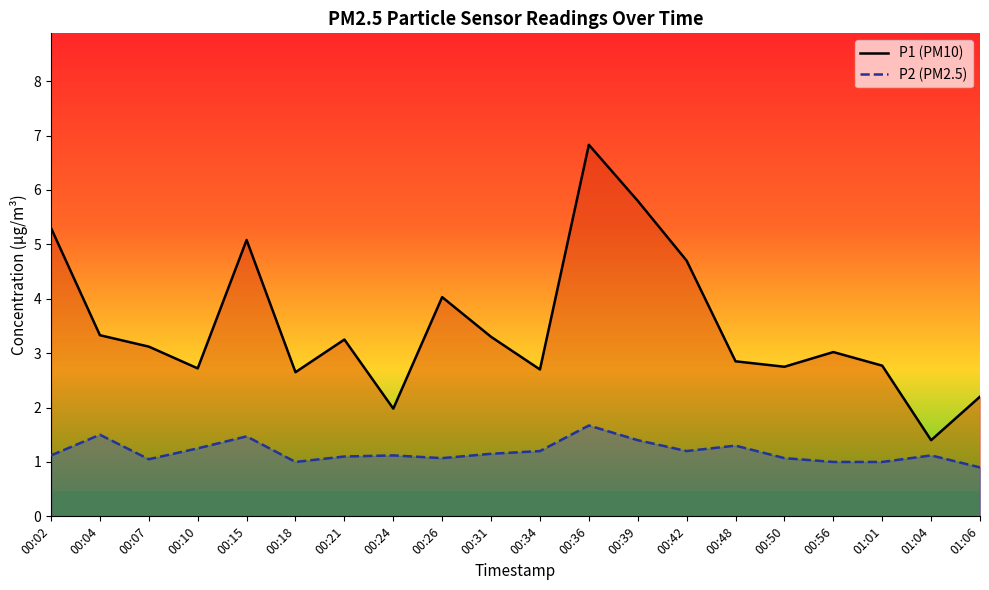

Is it true that P1 equals 5.8 at 00:39?

True